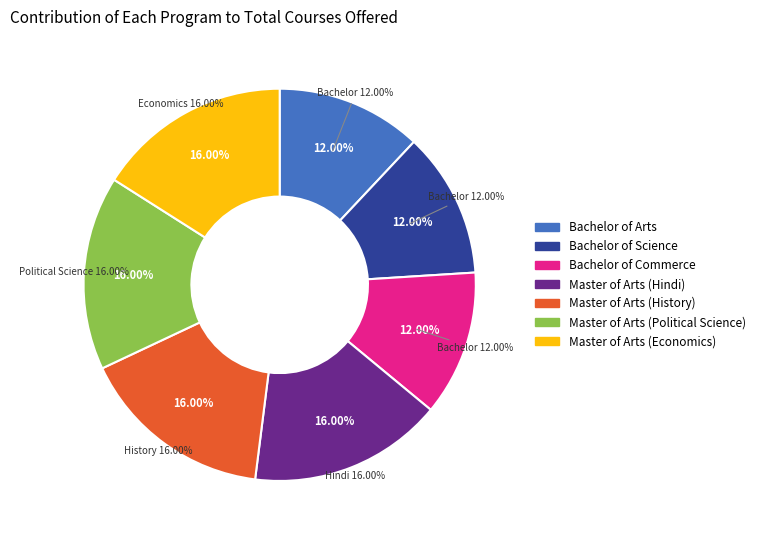

To the nearest percent, what percentage of the pie is Master of Arts (History)?

16%